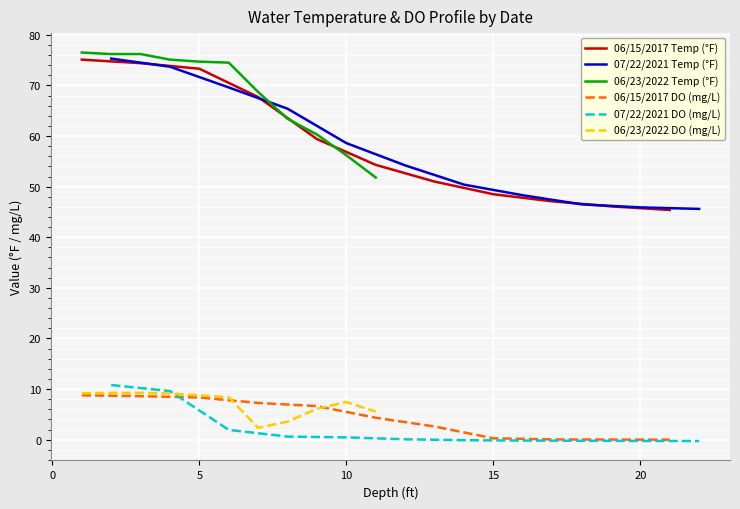

How many lines are shown in the chart?

6